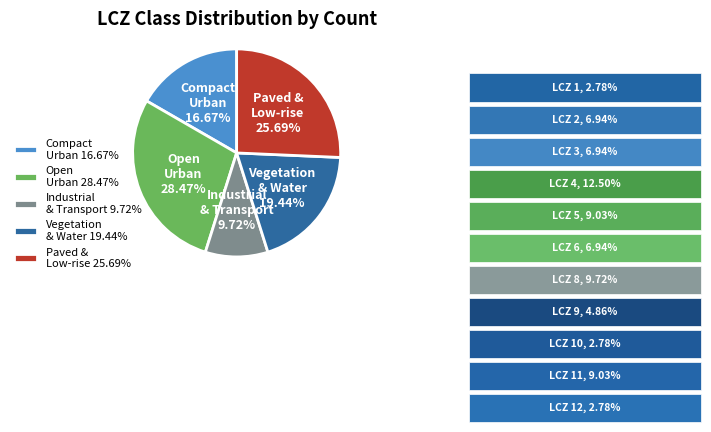

Does Open Urban represent more than half of the total?

No